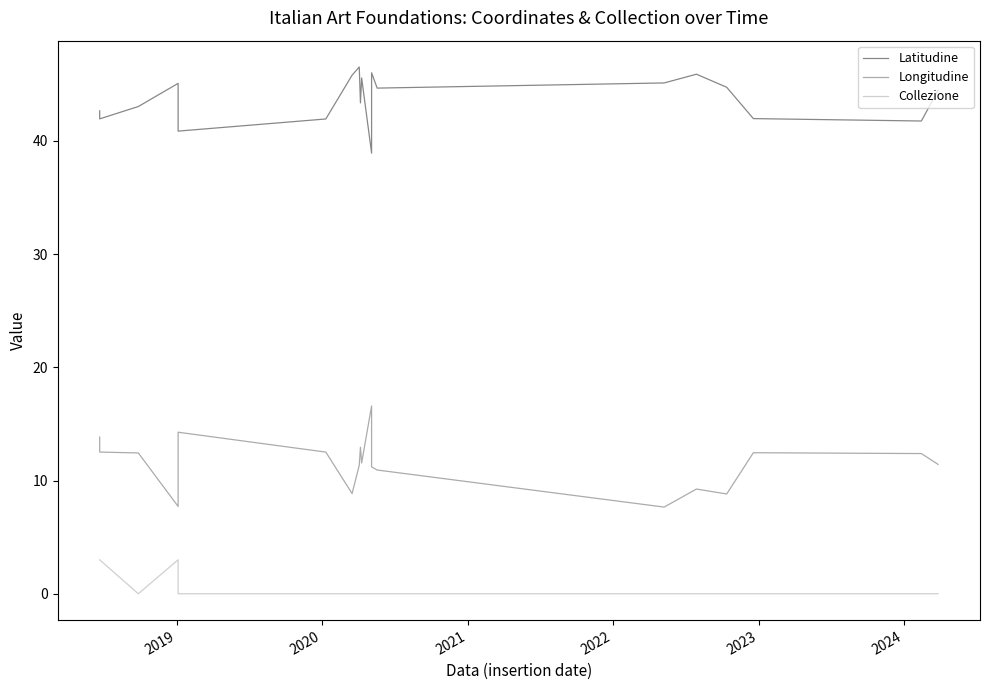

What are all the series names shown in the legend?

Latitudine, Longitudine, Collezione